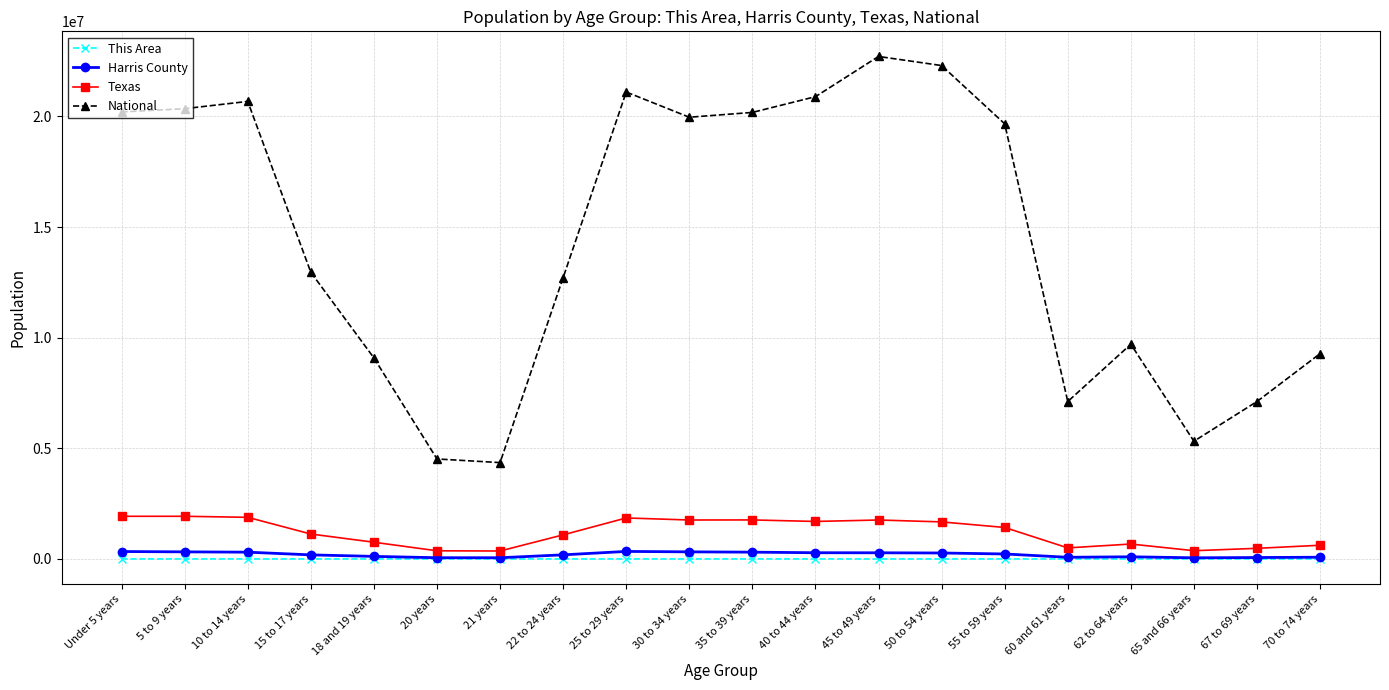

At which category does National reach its first local peak?

10 to 14 years